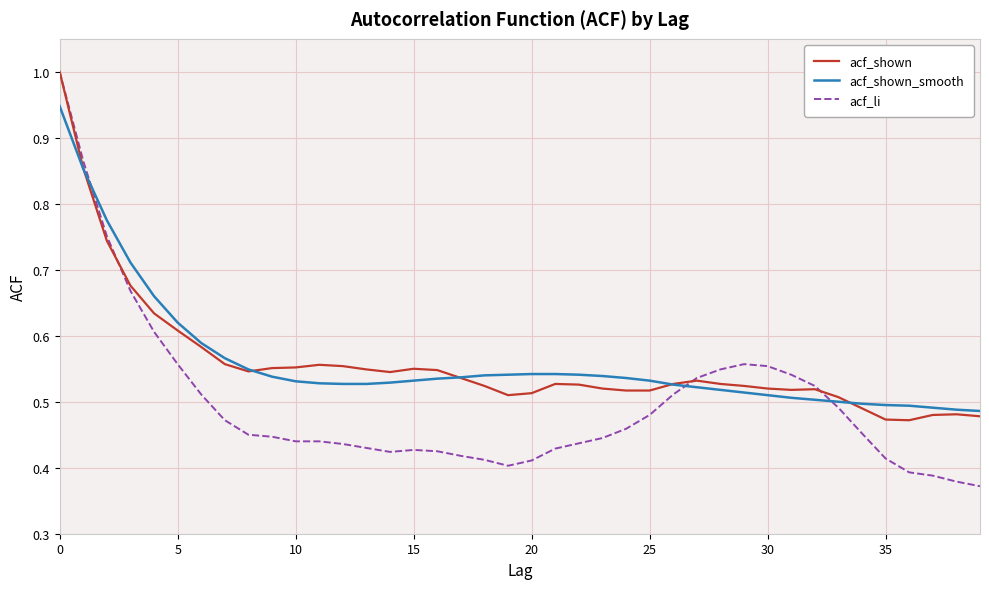

Which series has the largest range (max minus min)?

acf_li